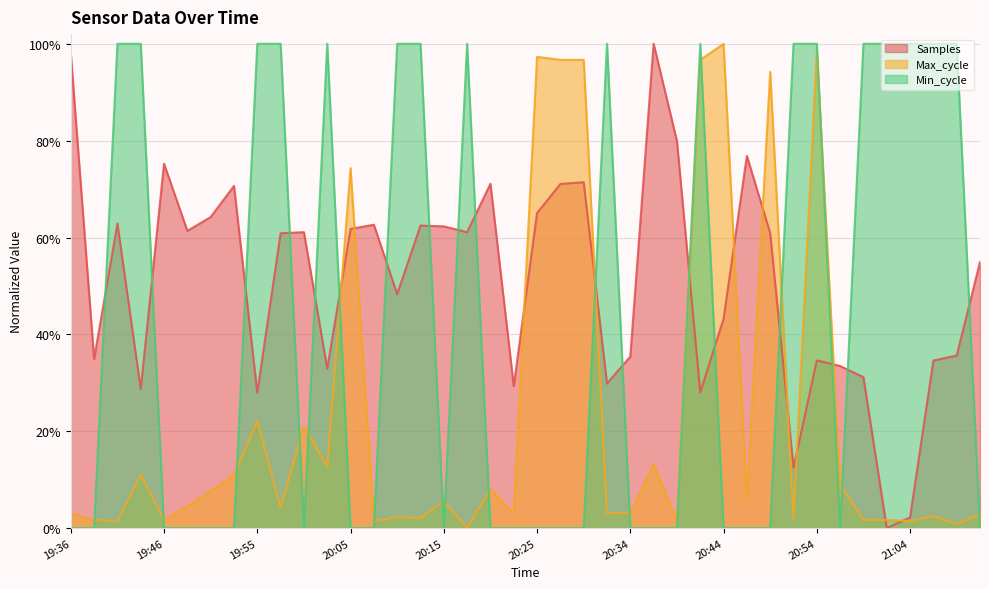

What are all the series names shown in the legend?

Samples, Max_cycle, Min_cycle